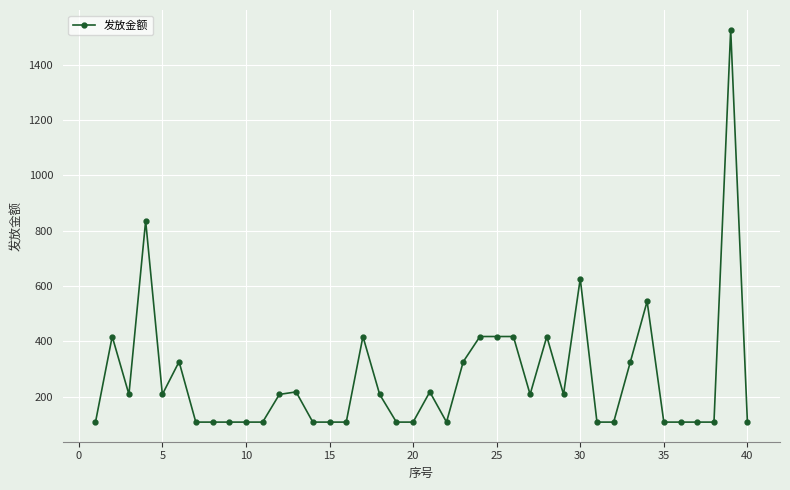

True or false: the data has more than 0 interior local peaks.

True